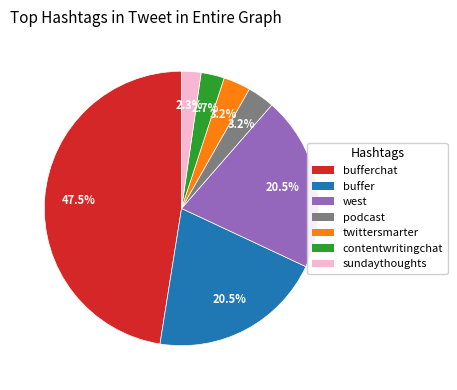

How many segments does this pie chart have?

7